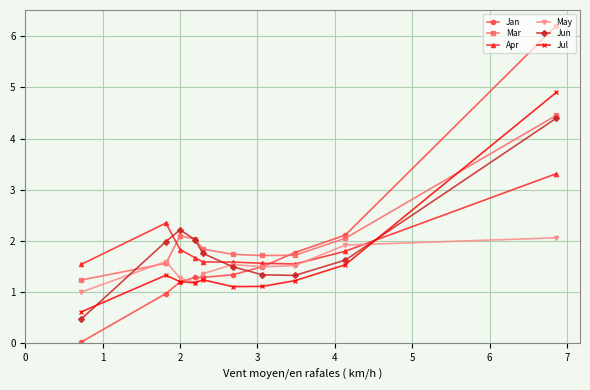

What is the value of the Apr point at the 2nd from the left?

2.3